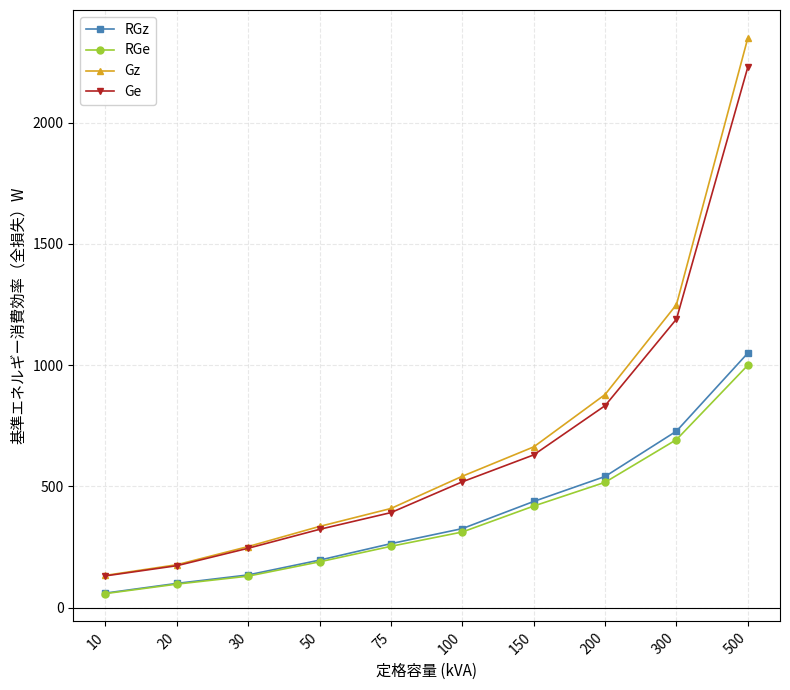

How many lines are shown in the chart?

4